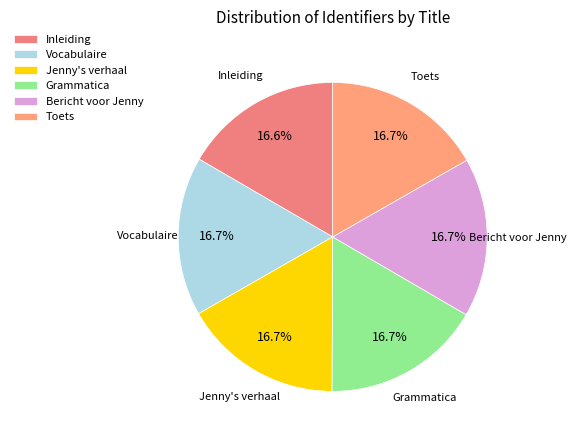

To the nearest percent, what portion does Toets represent?

17%